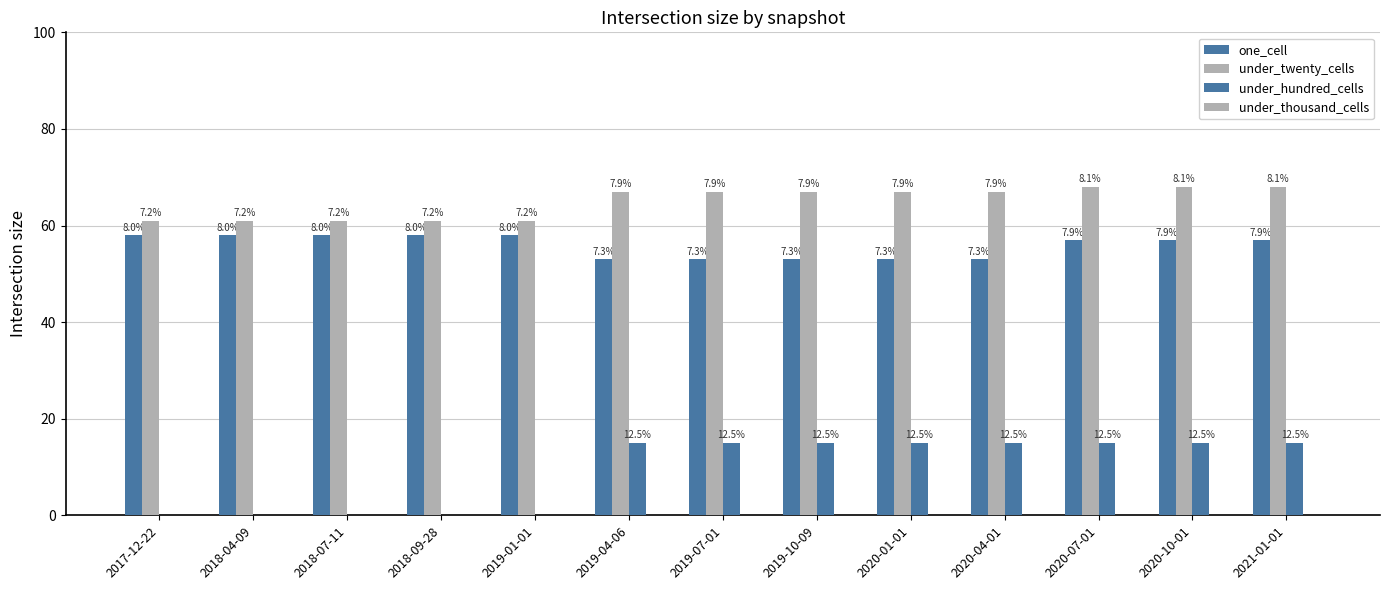

At which label does under_twenty_cells reach its minimum?

2017-12-22